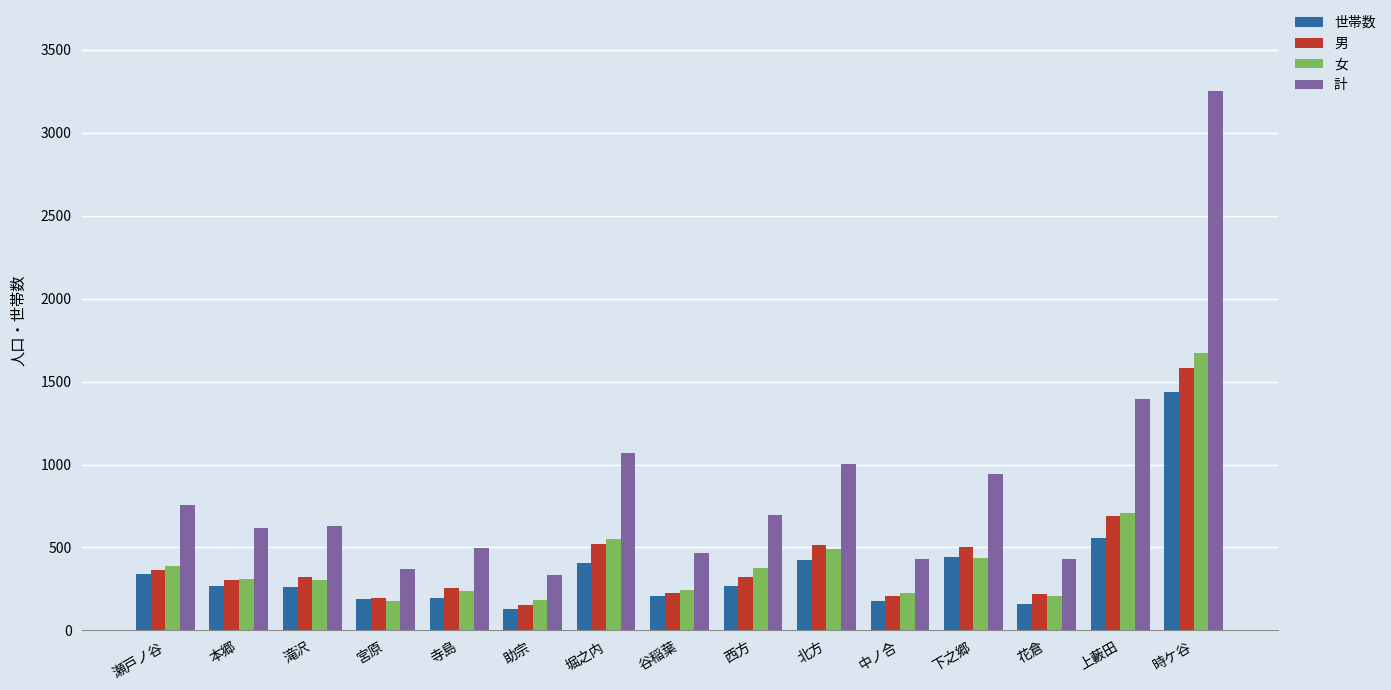

Which label corresponds to the largest value in the chart?

時ケ谷